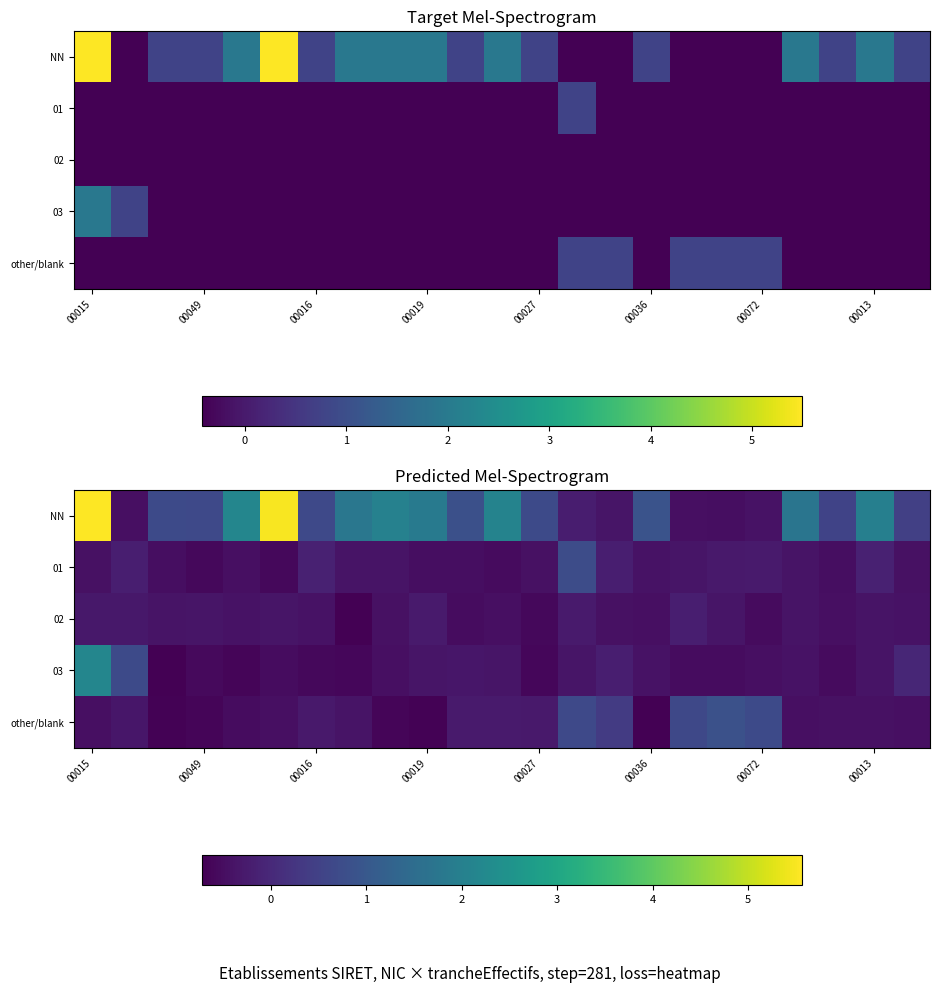

What is the difference between the highest and lowest values at 17?

1.3